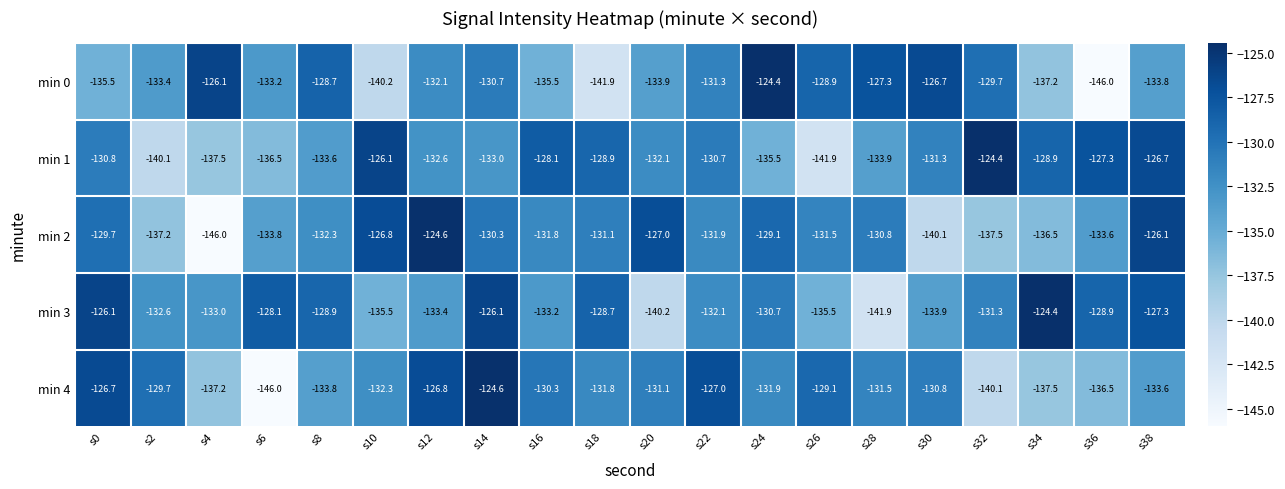

At which label does min 3 reach its peak?

s34